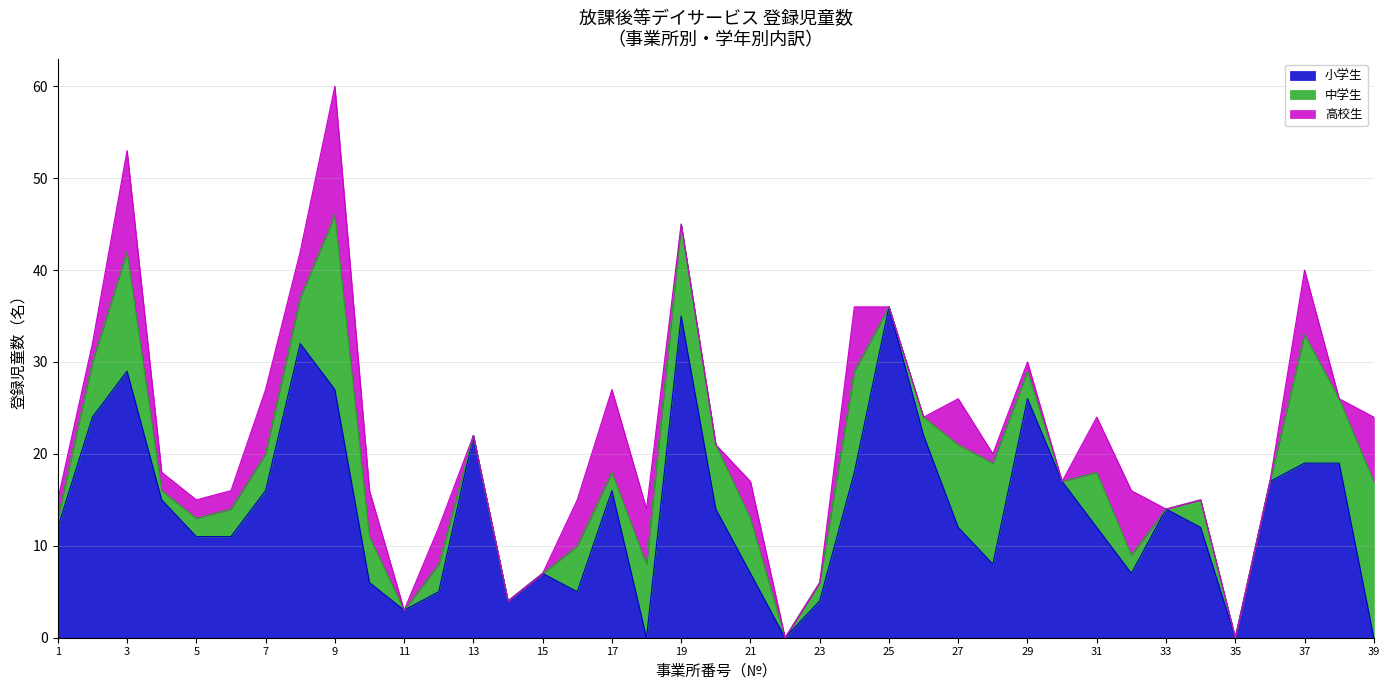

At how many categories does at least one series exceed 32?

2